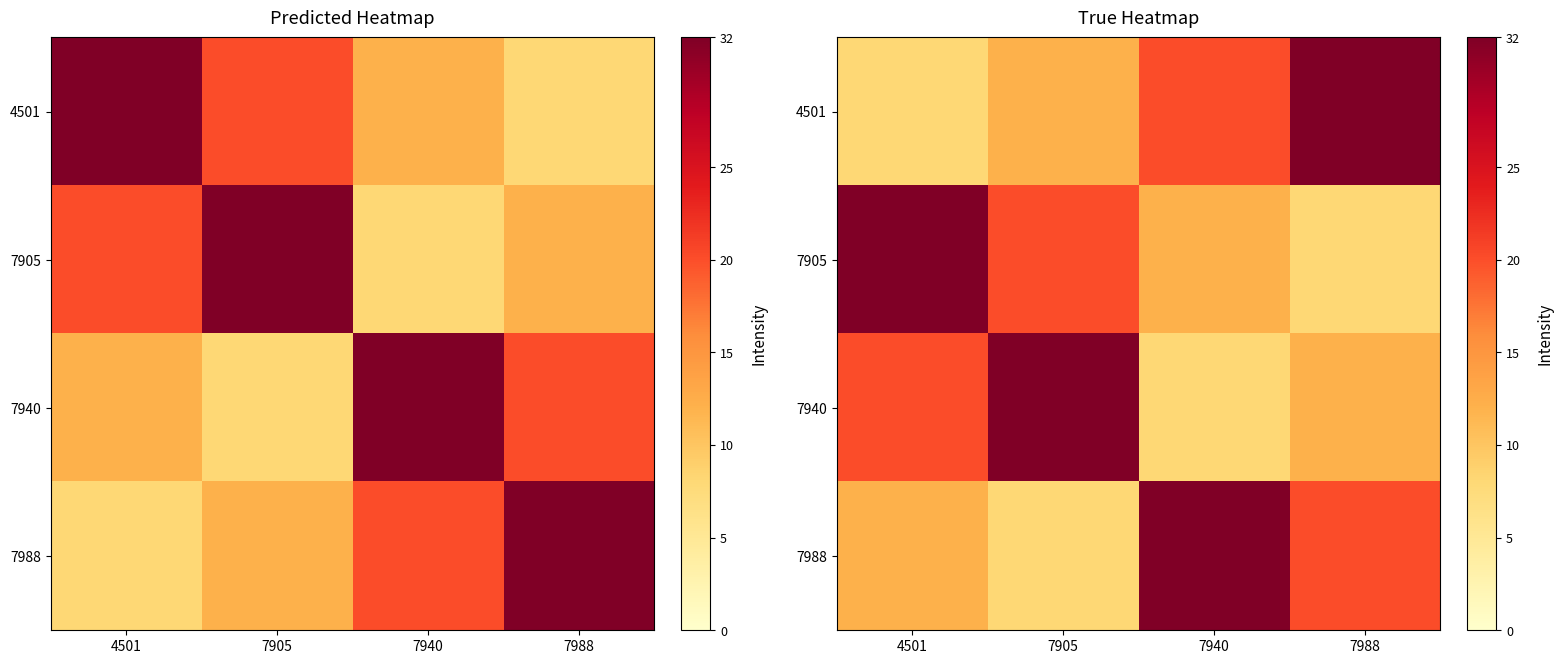

What is the sum of the 7905 values at 7940 and 4501?

44